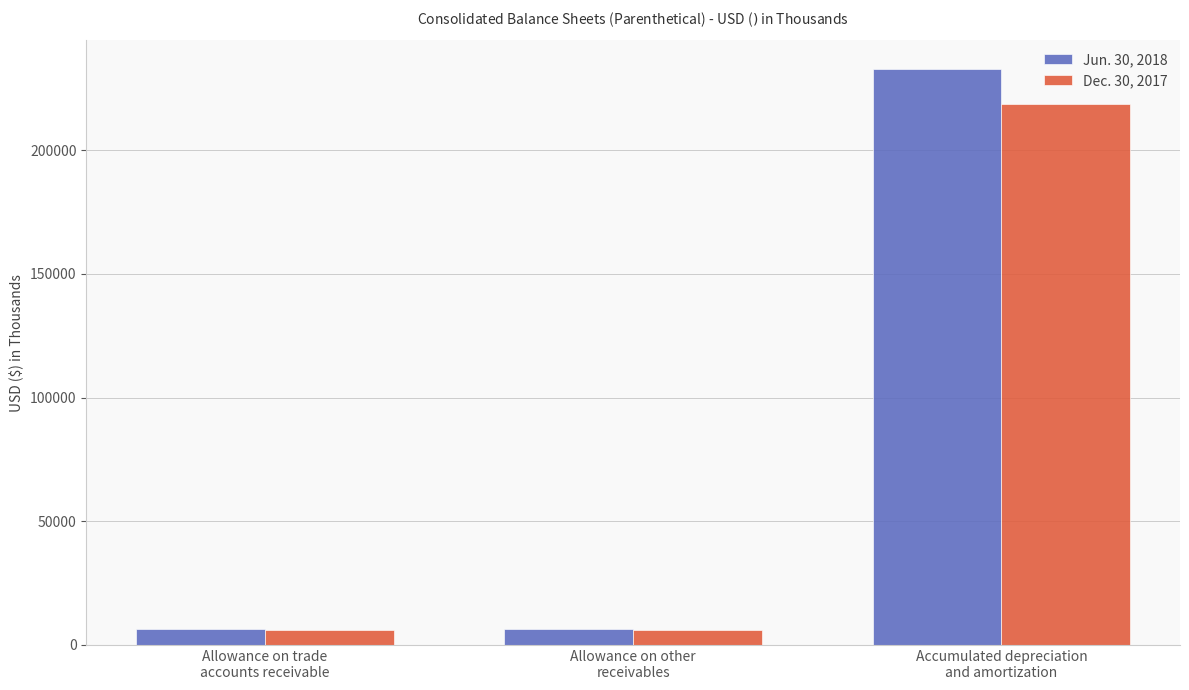

At which category is the sum across all series the highest?

Accumulated depreciation
and amortization